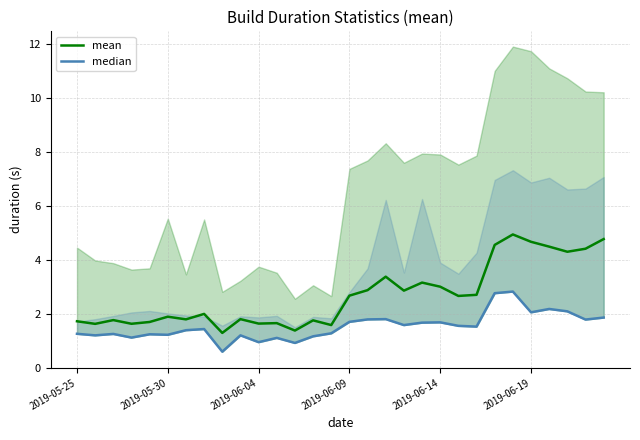

Does the chart have visible grid lines?

Yes